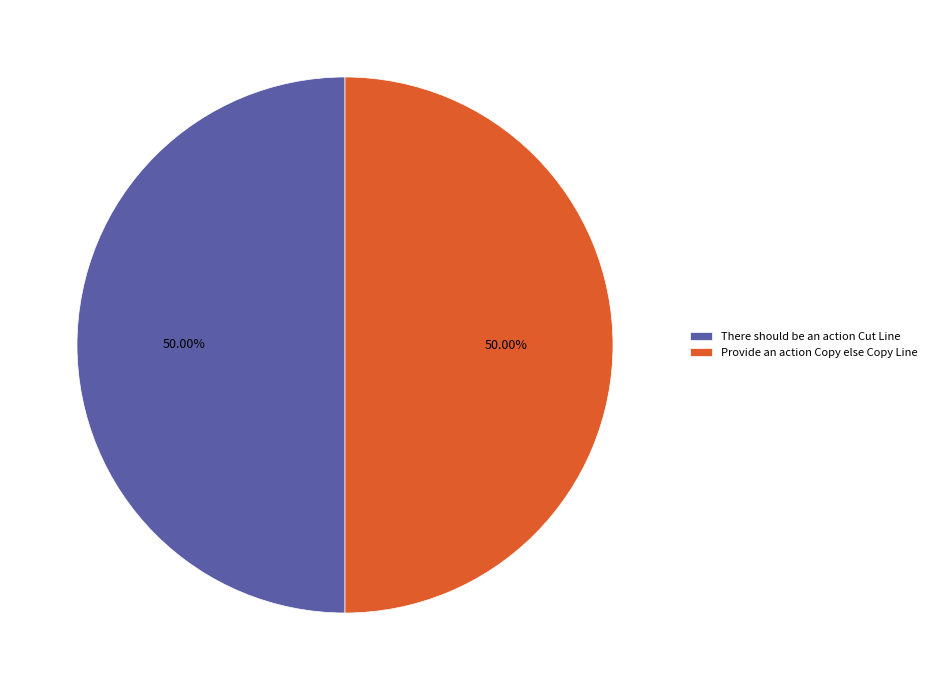

What percentage is NOT represented by There should be an action Cut Line?

50.0%